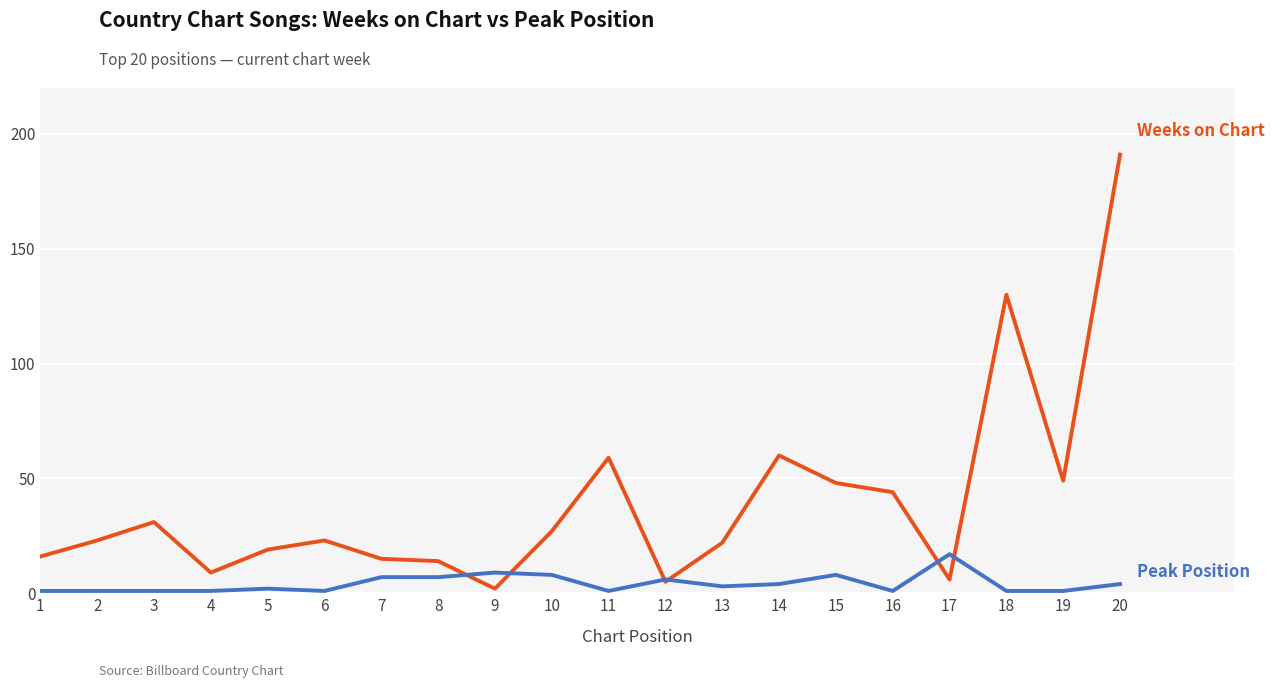

At which category is the sum across all series the highest?

20